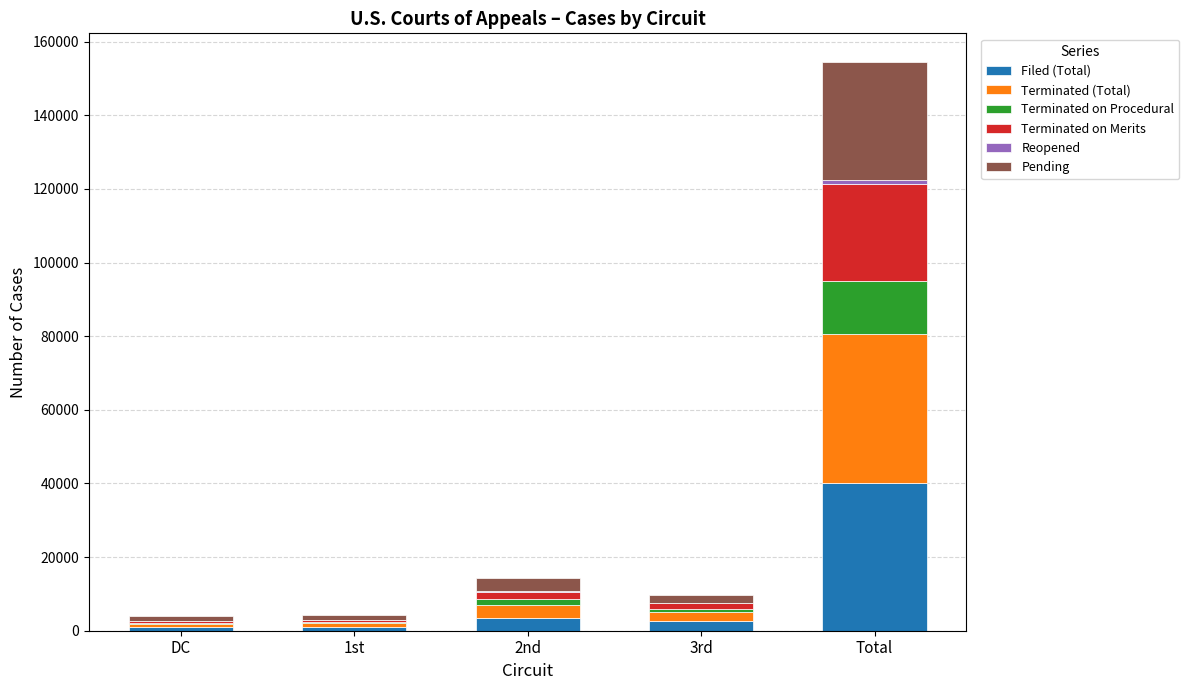

At which category is the sum across all series the highest?

Total